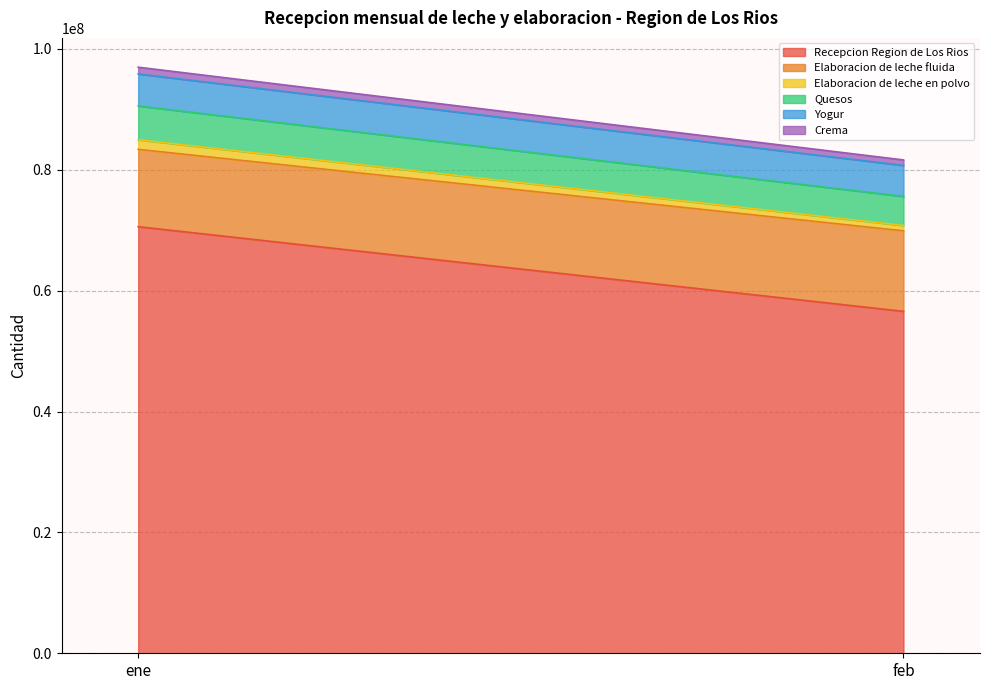

What are all the series names shown in the legend?

Recepcion Region de Los Rios, Elaboracion de leche fluida, Elaboracion de leche en polvo, Quesos, Yogur, Crema